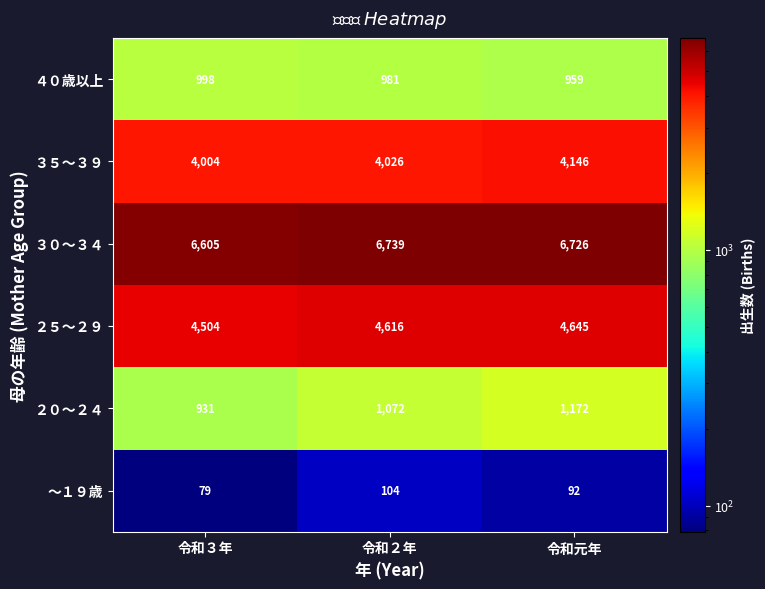

Between 令和２年 and 令和元年, which series saw the biggest shift?

３５～３９